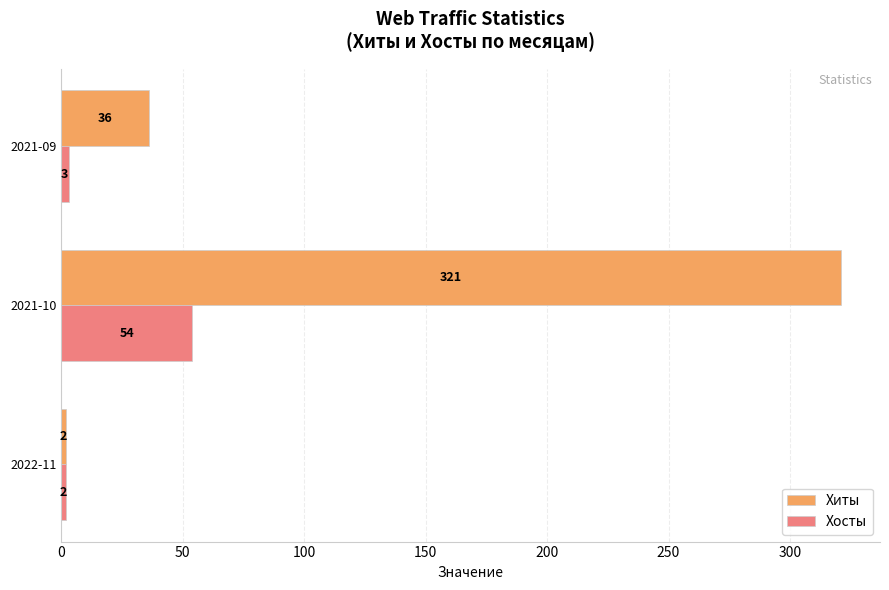

Between 2021-10 and 2021-09, which series saw the biggest shift?

Хиты